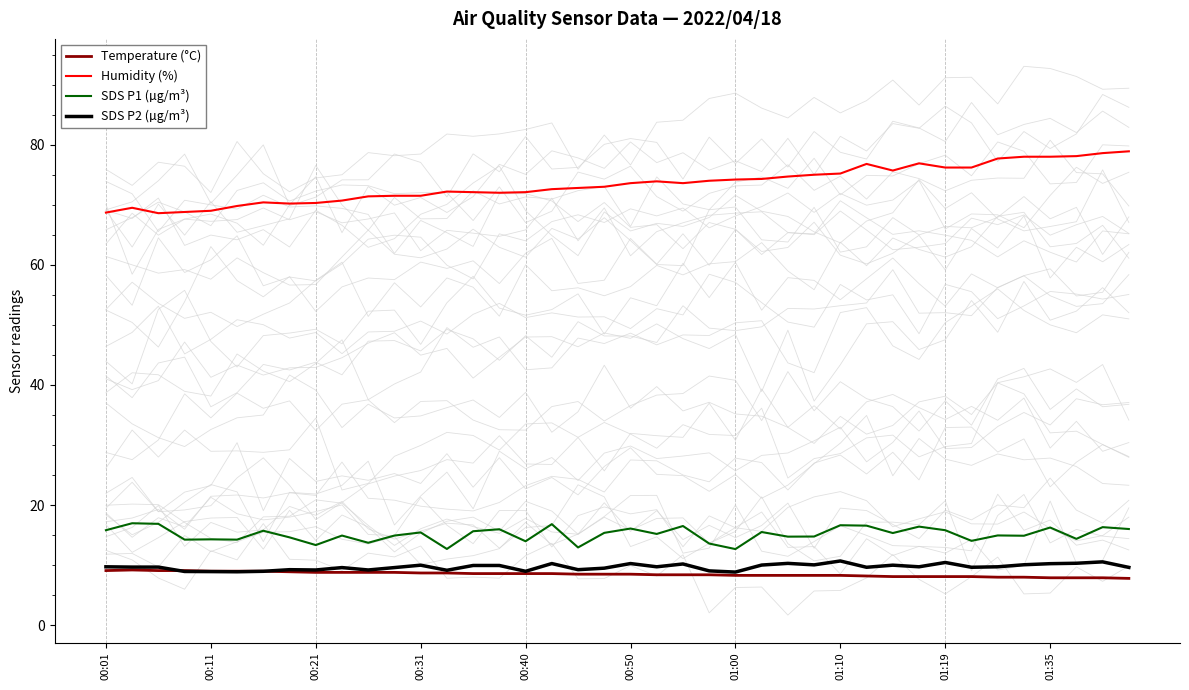

What are all the series names shown in the legend?

Temperature (°C), Humidity (%), SDS P1 (µg/m³), SDS P2 (µg/m³)